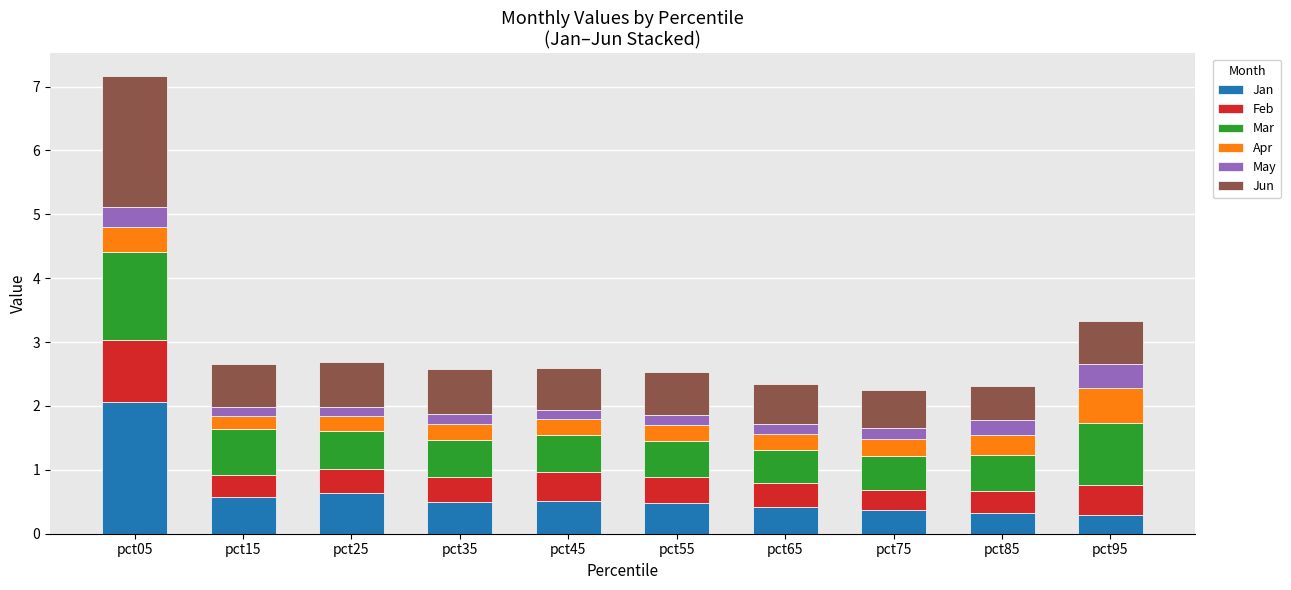

Is it true that Jan equals 0.6 at pct15?

True